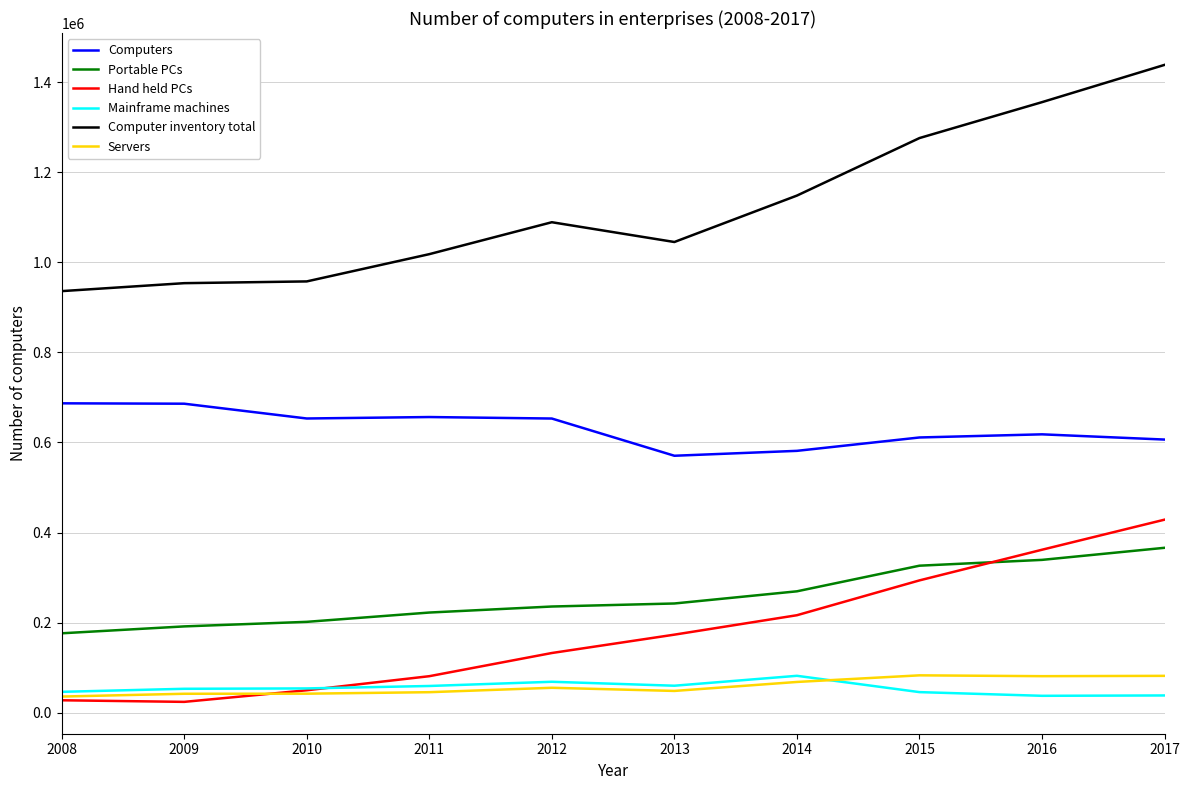

Which series has the largest total across all categories?

Computer inventory total